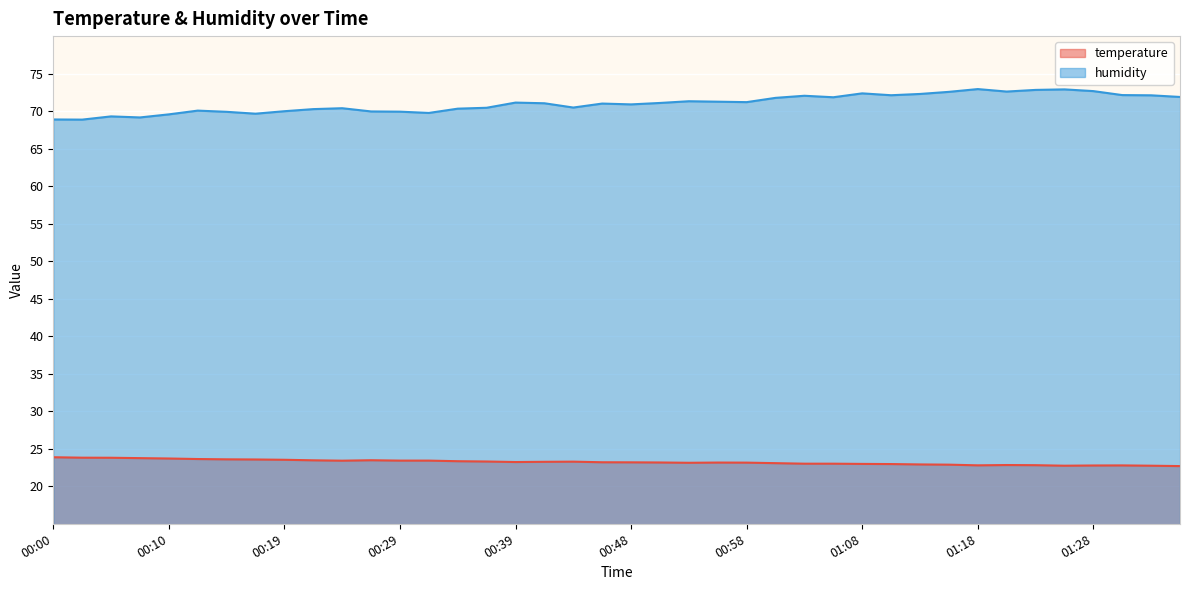

At which category does temperature reach its first local valley?

00:24